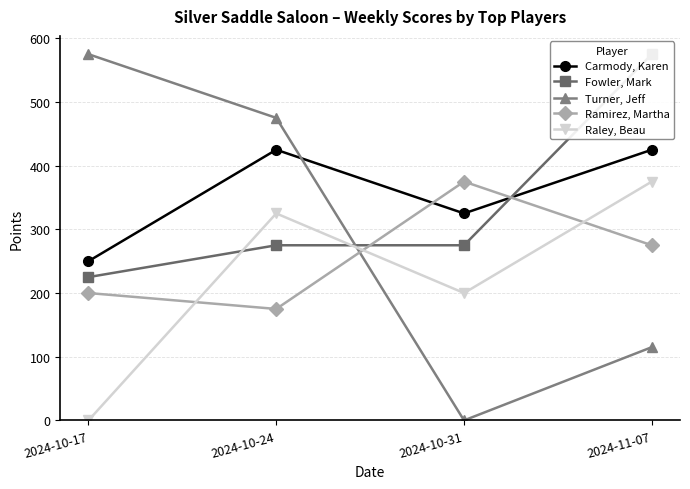

Which series has the widest spread of values?

Turner, Jeff